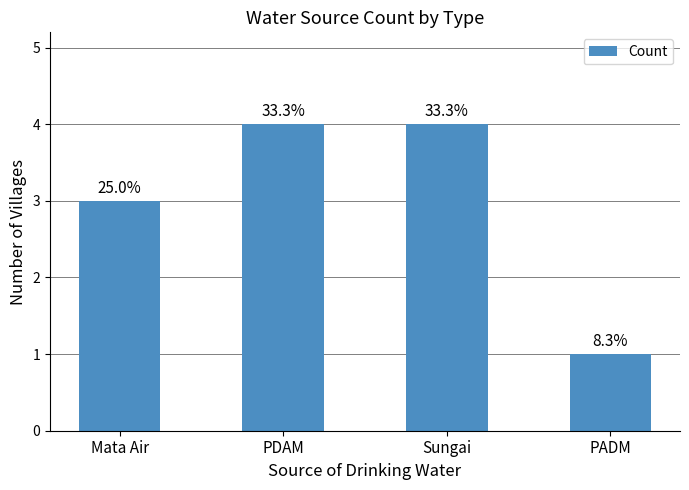

What is the maximum value shown in the chart?

4